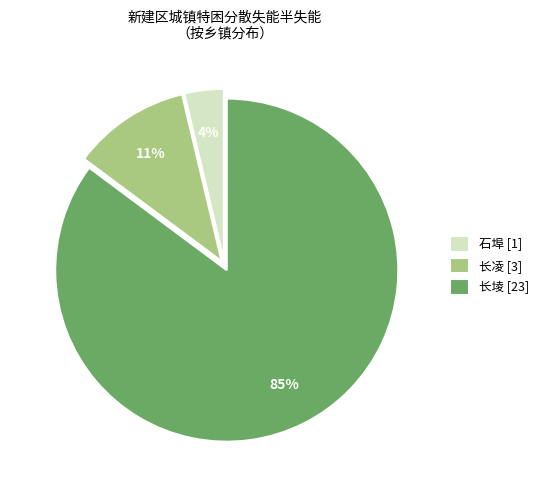

Do 长凌 [3] and 长堎 [23] together represent more than half of the pie?

Yes